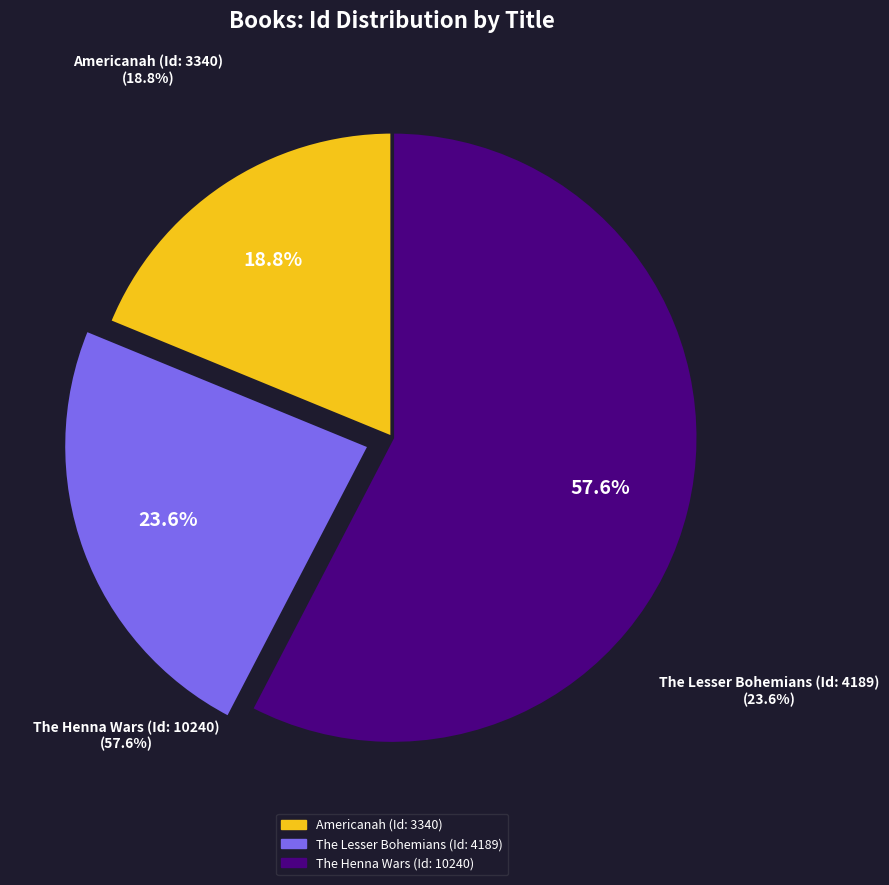

To the nearest percent, what is the average slice percentage?

33%